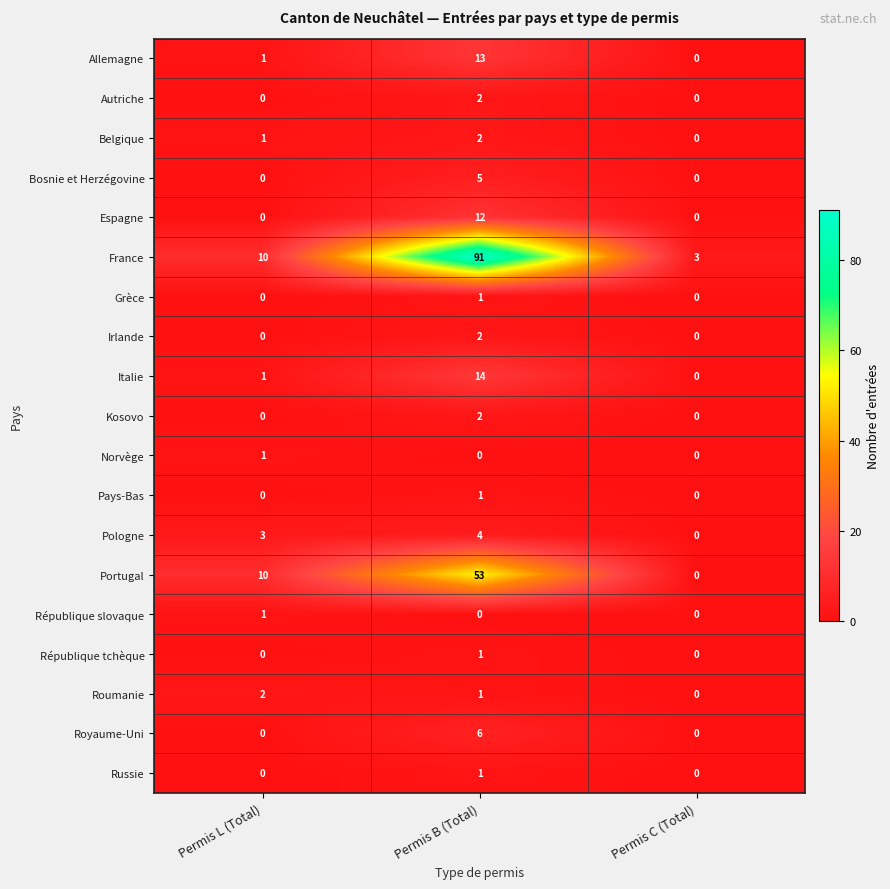

Which series has the largest range (max minus min)?

France